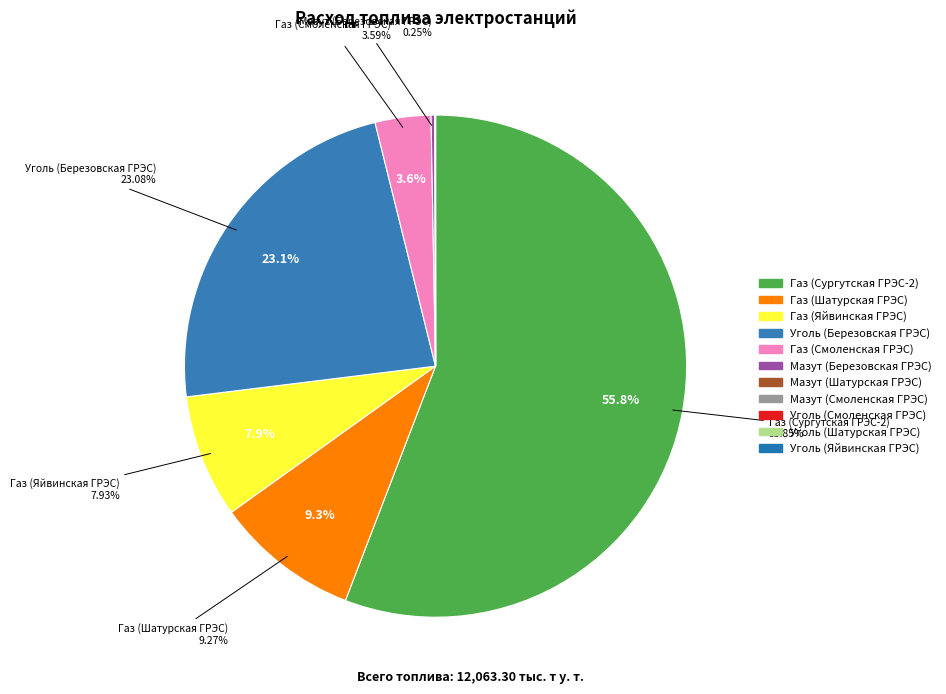

To the nearest percent, what portion does Газ (Яйвинская ГРЭС) represent?

8%